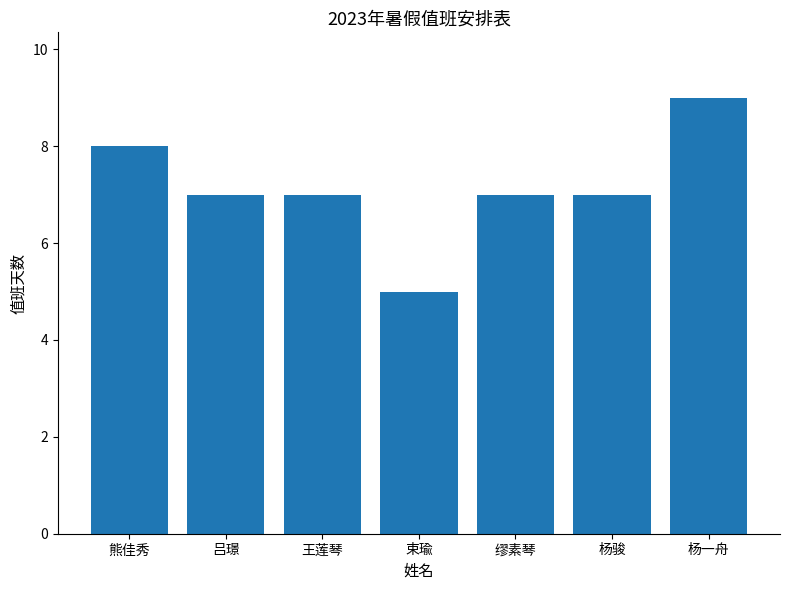

What is the approximate value at 杨骏?

7